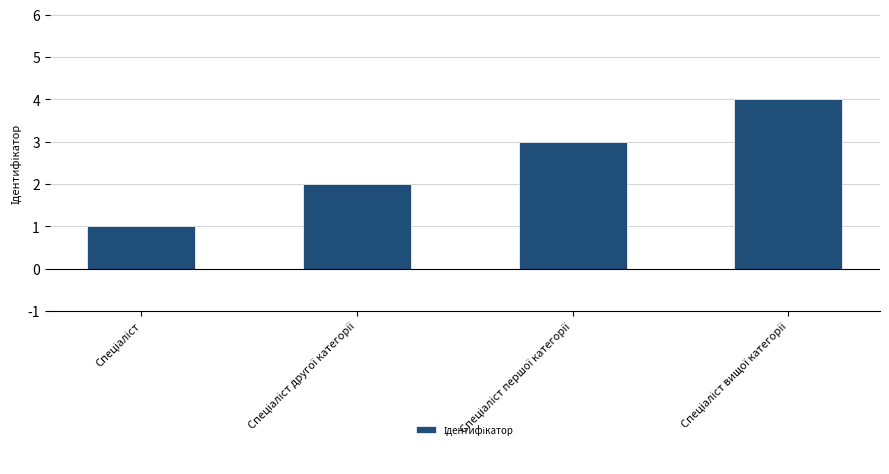

What is the greatest value displayed?

4